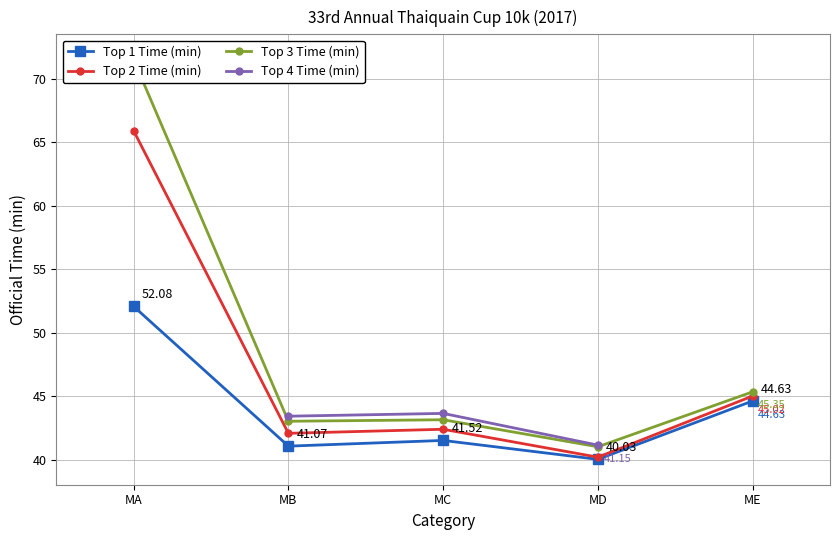

What is the value of the Top 3 Time (min) point at the 3rd from the left?

43.1